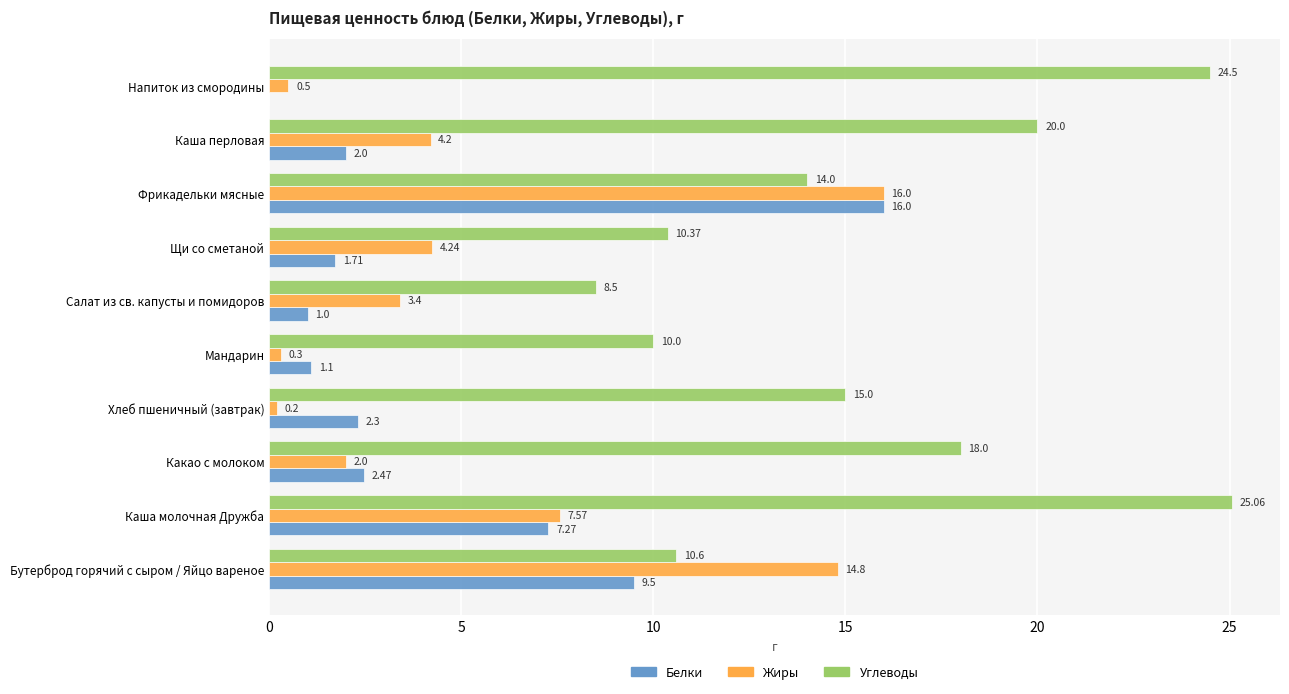

At which category is the sum across all series the highest?

Фрикадельки мясные